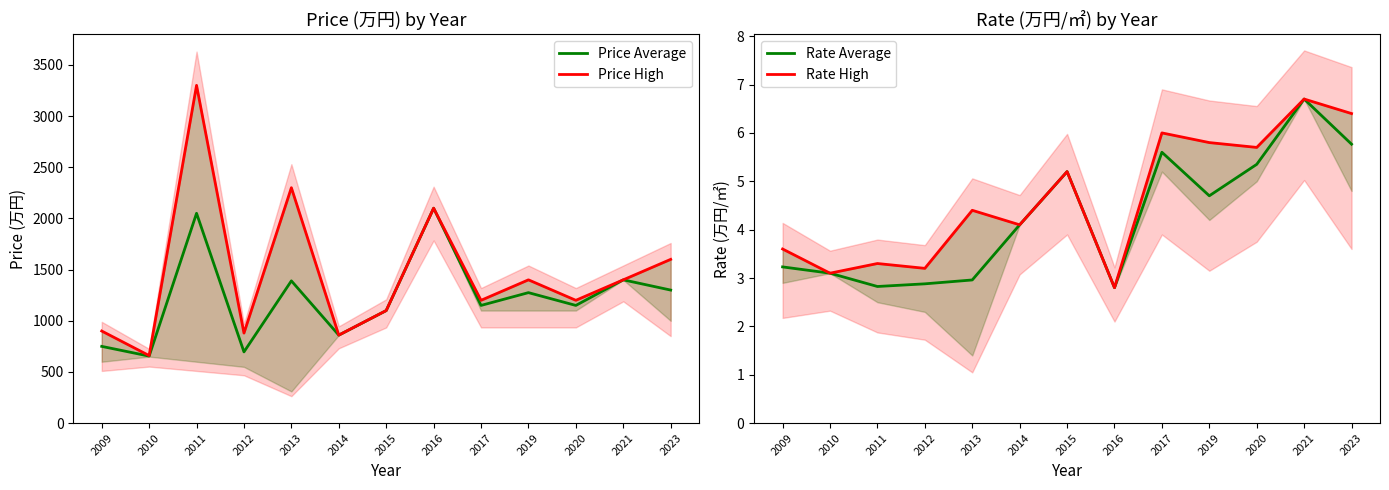

What is the maximum value for Price Average?

2100